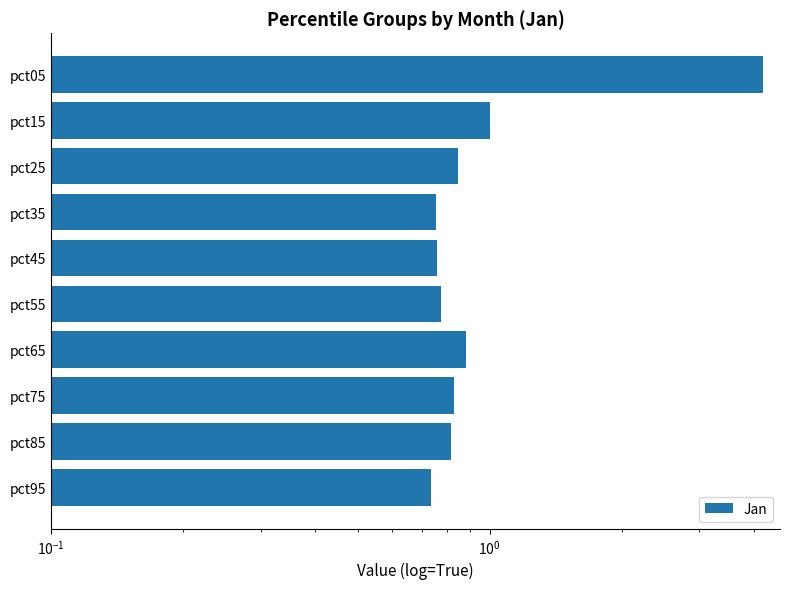

What is the value of the 7th bar from the left?

0.9